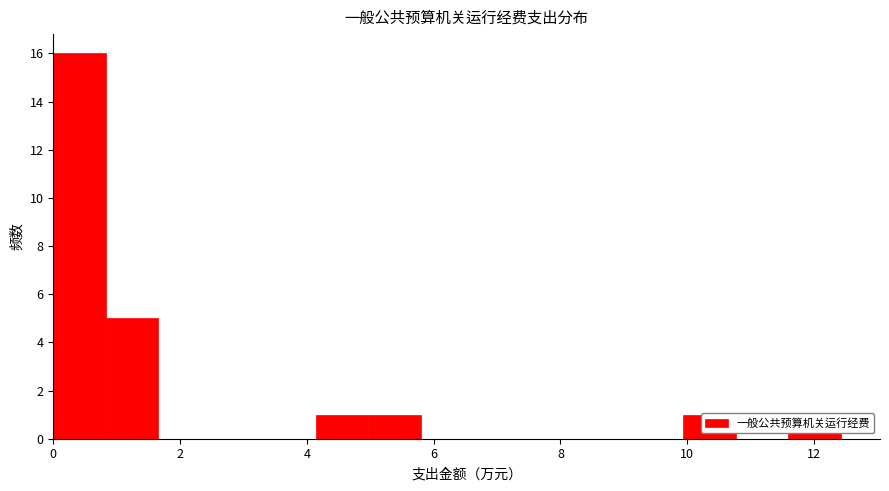

Reading left to right, transcribe this chart: for each bar, give the range it covers on the x-axis and its height. Neither the bar edges nor the heights are printed on the chart, so give them approximately, as read against the axes.

0.0 to 0.8: 16
0.8 to 1.6: 5
1.6 to 2.4: 0
2.4 to 3.4: 0
3.4 to 4.2: 0
4.2 to 5.0: 1
5.0 to 5.8: 1
5.8 to 6.6: 0
6.6 to 7.4: 0
7.4 to 8.2: 0
8.2 to 9.2: 0
9.2 to 10.0: 0
10.0 to 10.8: 1
10.8 to 11.6: 0
11.6 to 12.4: 1